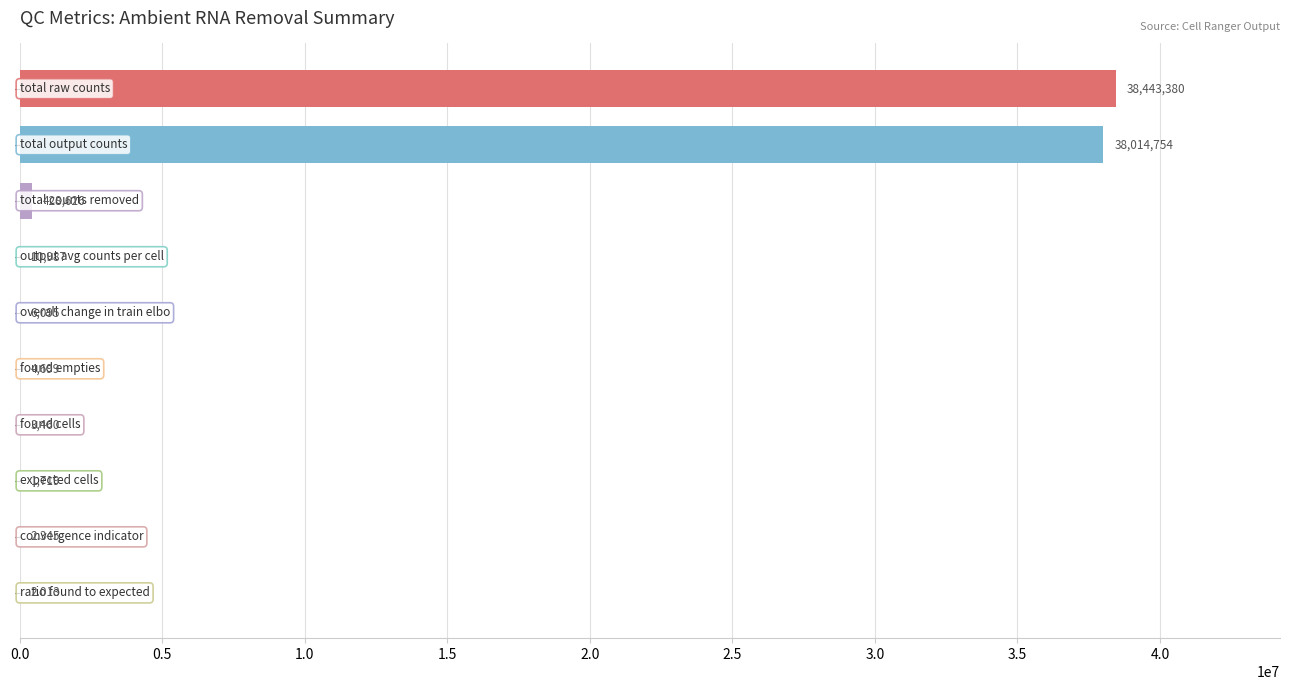

How many categories are shown in the chart?

10